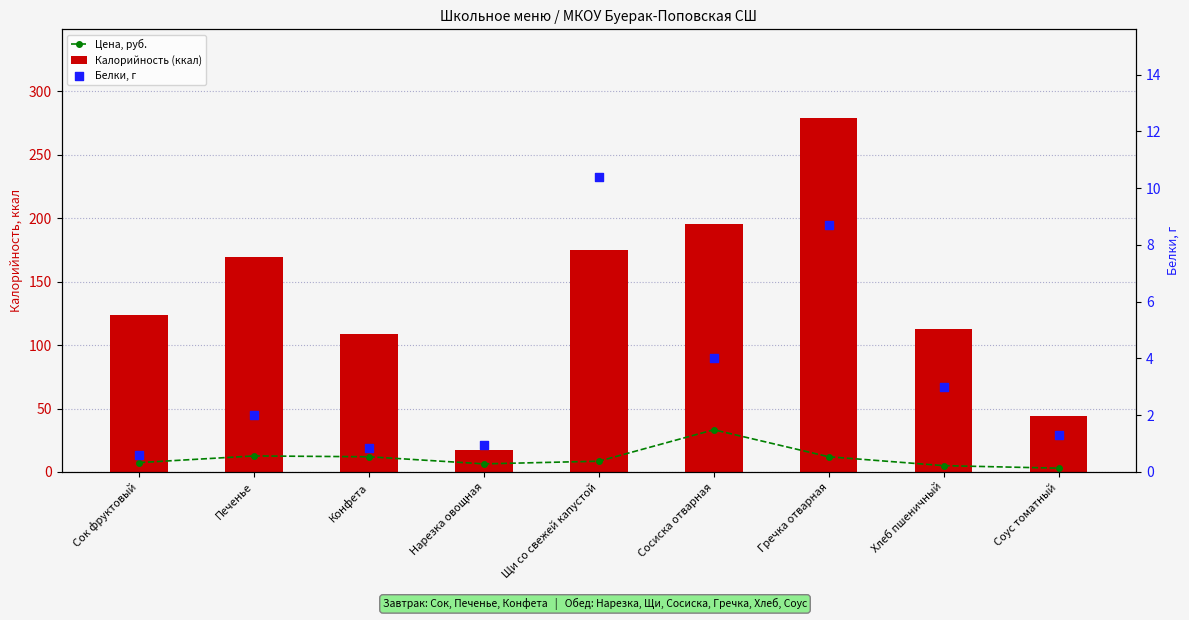

What are all the series names shown in the legend?

Цена, руб., Калорийность (ккал), Белки, г